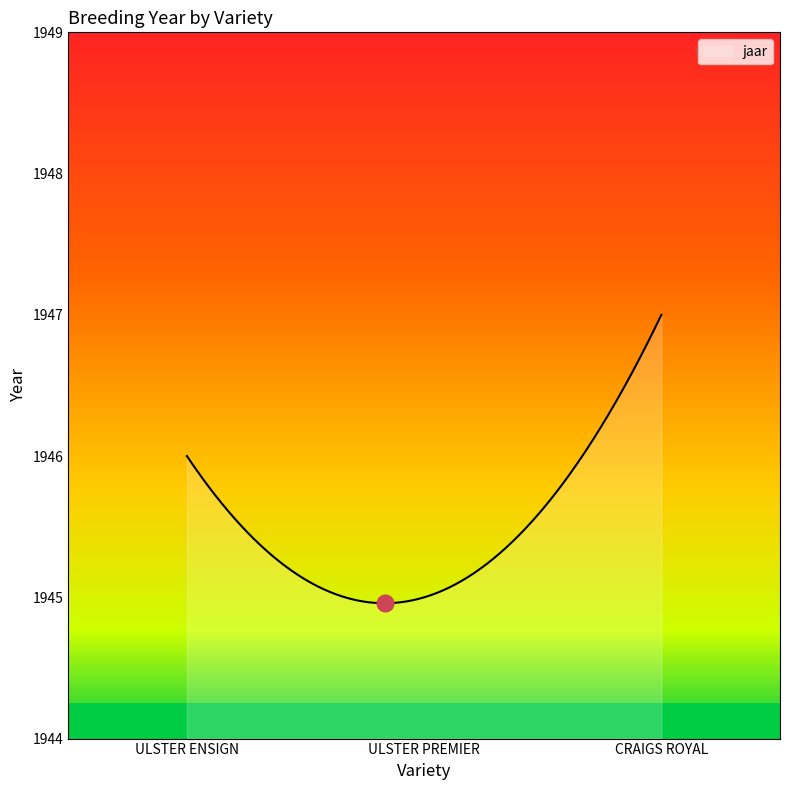

Approximately how many times larger is the value at CRAIGS ROYAL compared to ULSTER PREMIER?

1.0